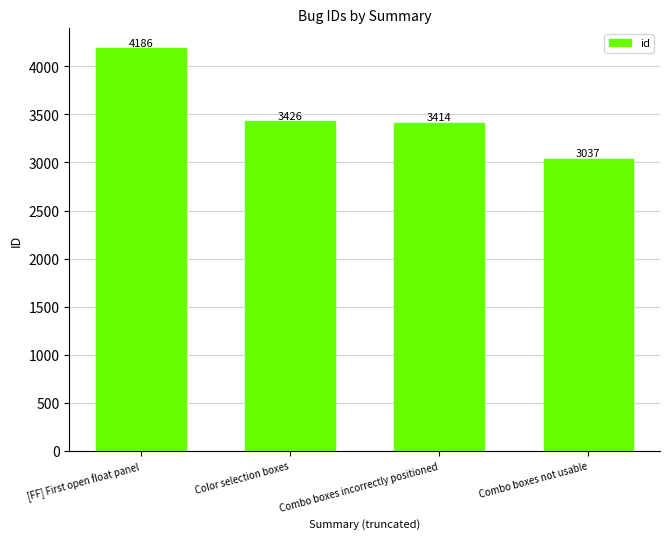

What position from the left is Color selection boxes?

2